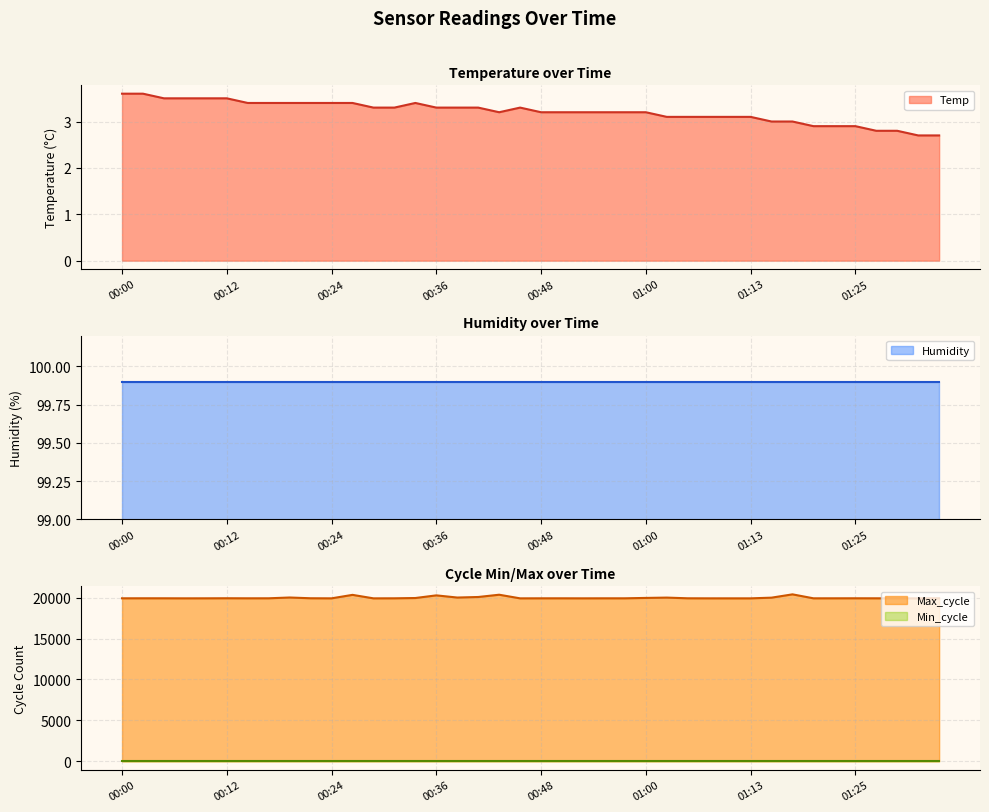

What is the total value across all series at 00:17?

19914.4